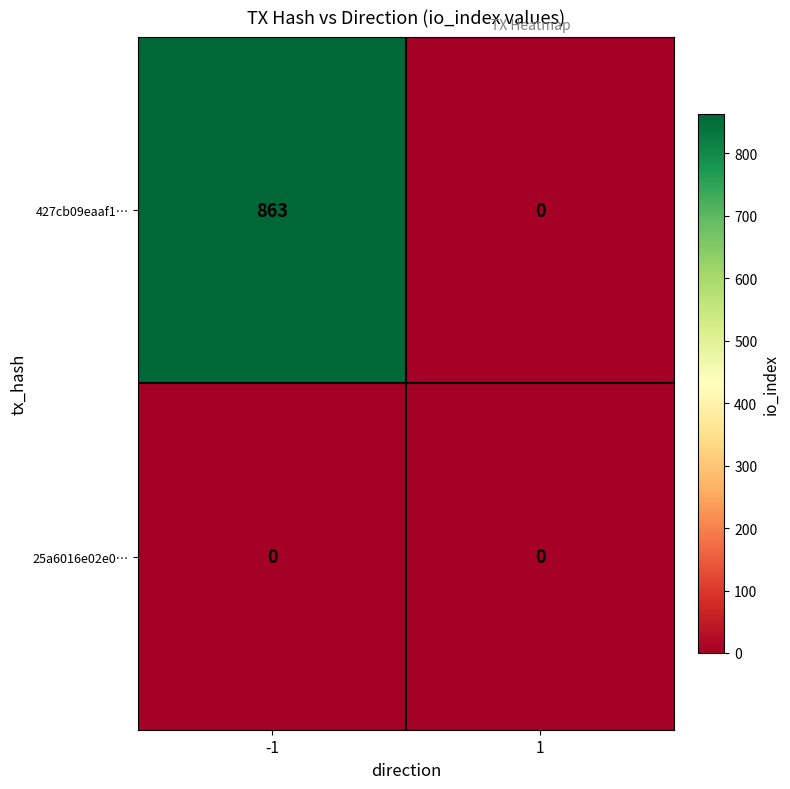

What is the approximate value of 427cb09eaaf1… at -1?

863